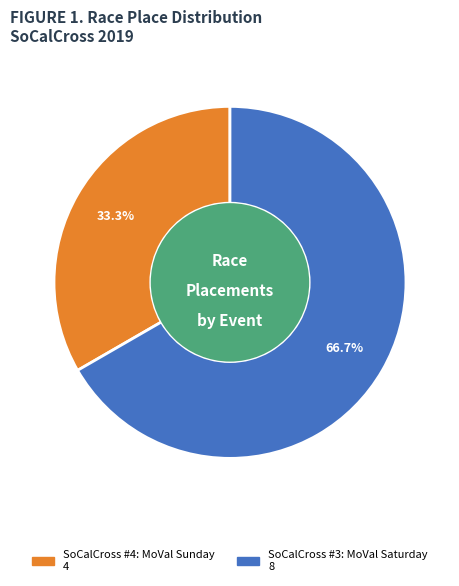

Which slice is the smallest?

SoCalCross #4: MoVal Sunday